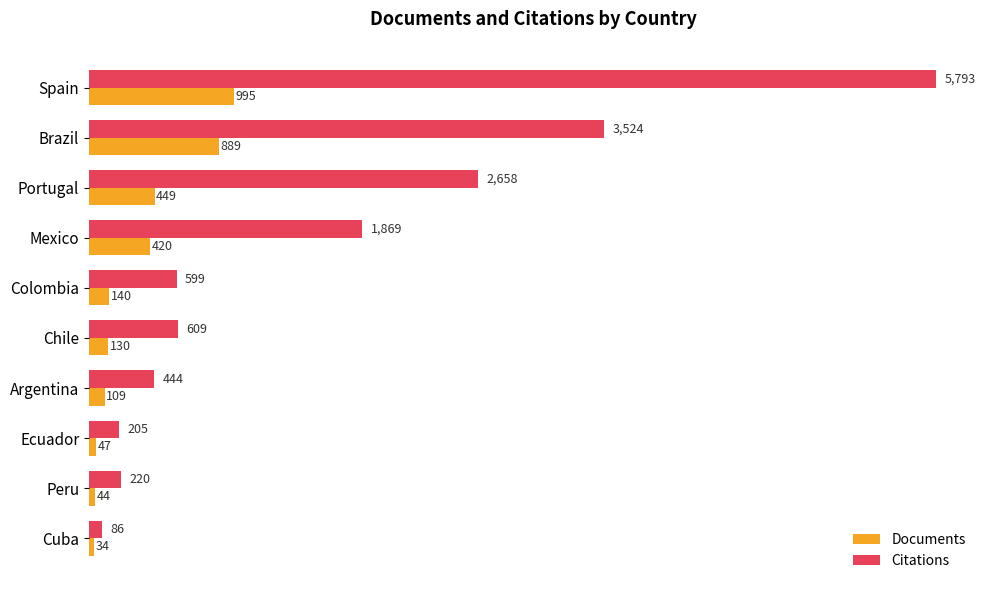

At which category does the chart reach its minimum across all series?

Cuba